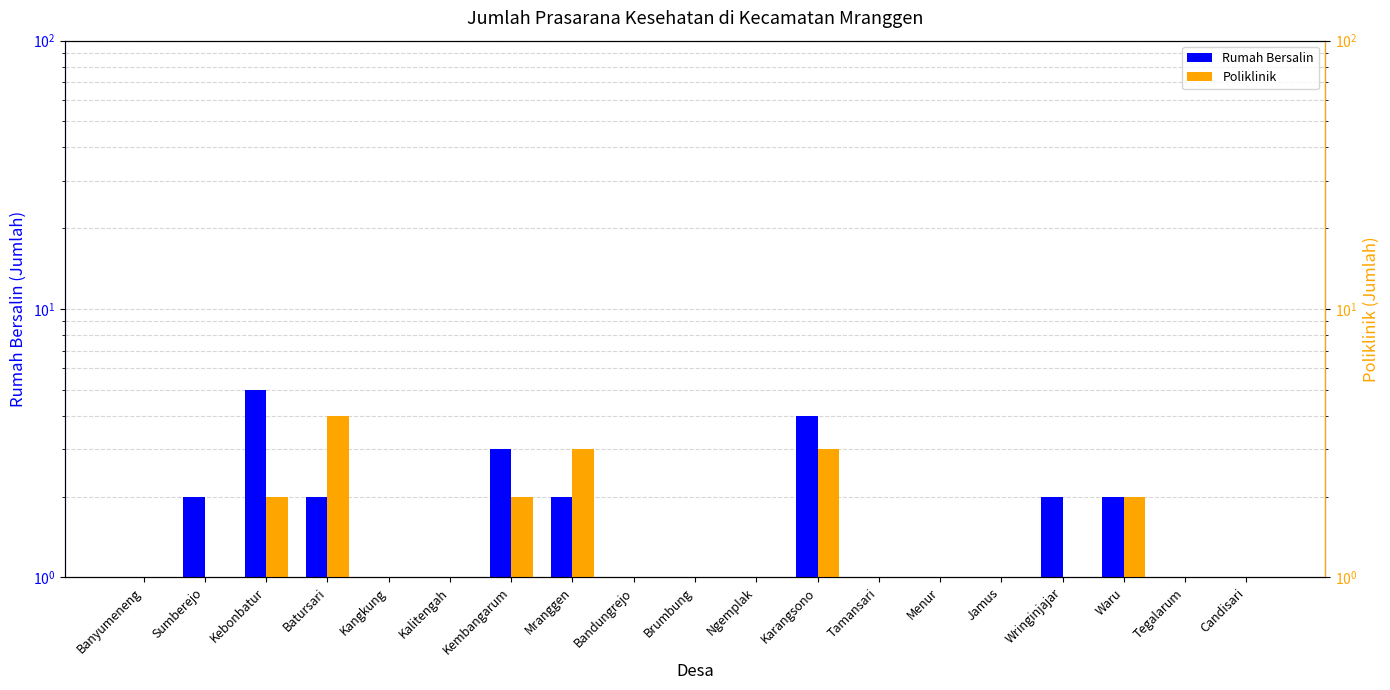

At which category does the chart reach its minimum across all series?

Brumbung